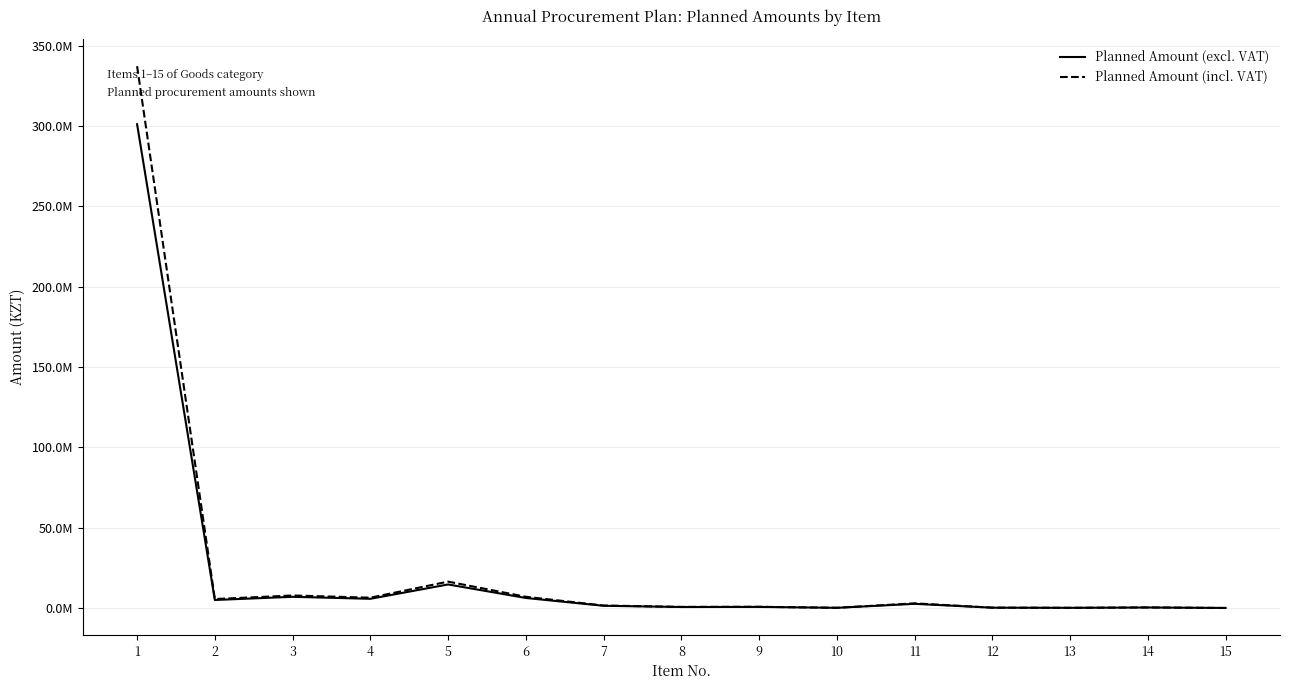

At which category does the chart reach its minimum across all series?

15